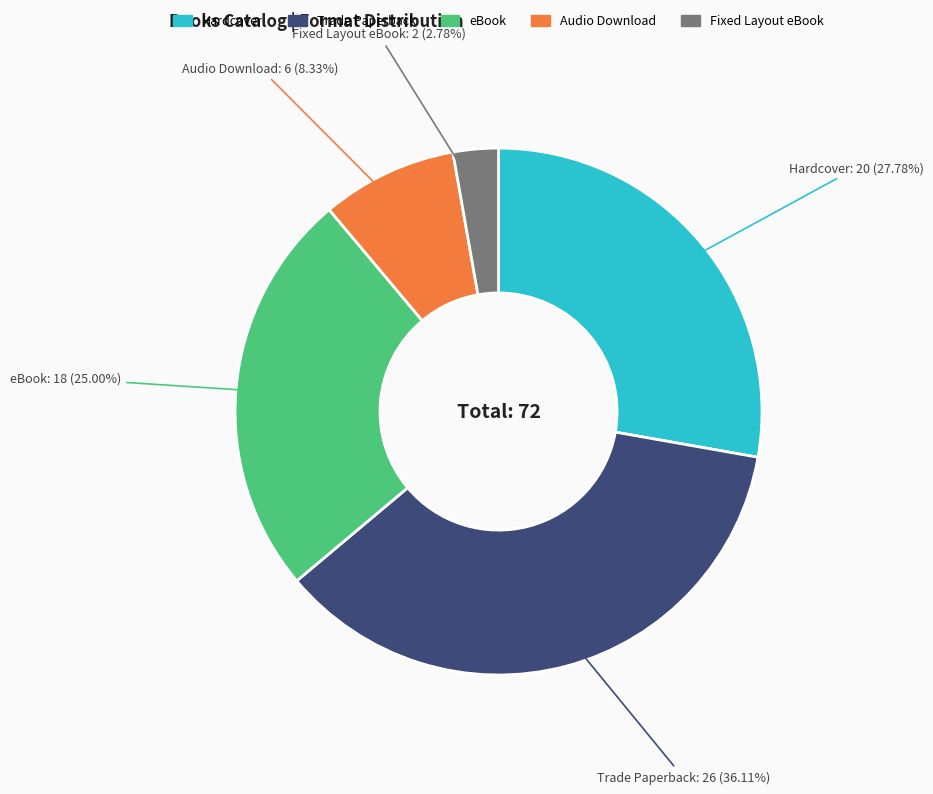

Rank the categories by value from highest to lowest.

Trade Paperback, Hardcover, eBook, Audio Download, Fixed Layout eBook